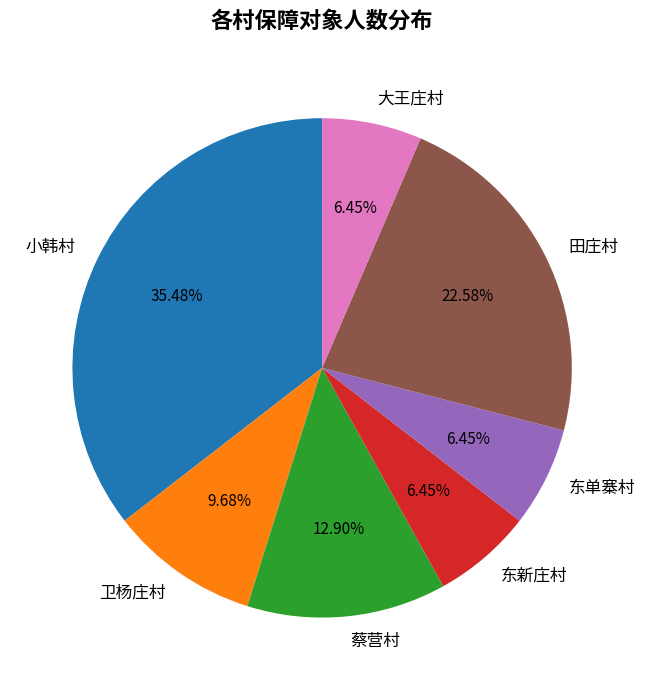

Which has a higher value, 小韩村 or 东新庄村?

小韩村